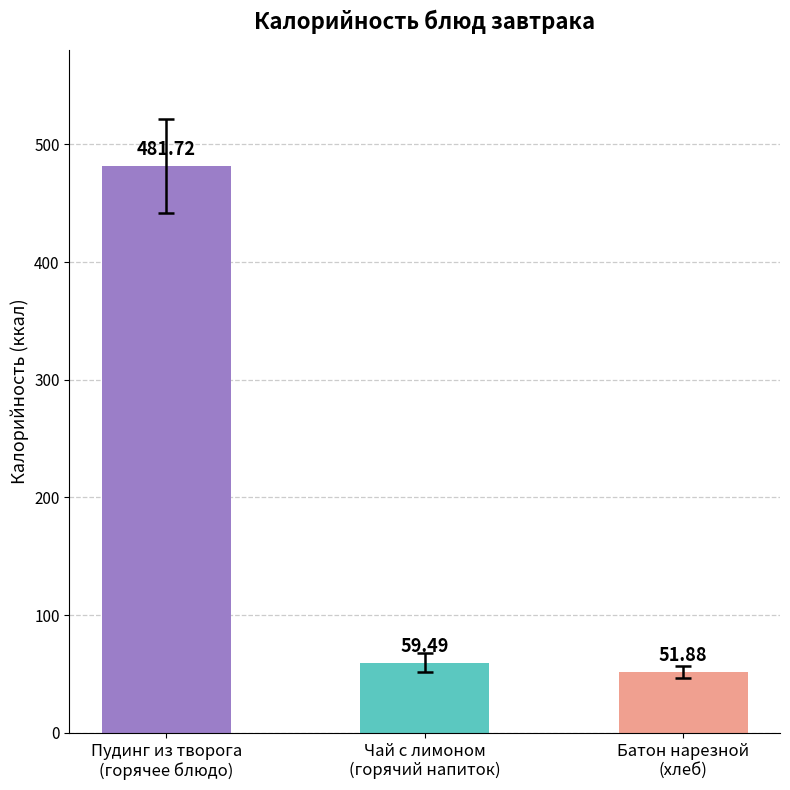

What position from the right is Пудинг из творога
(горячее блюдо)?

3